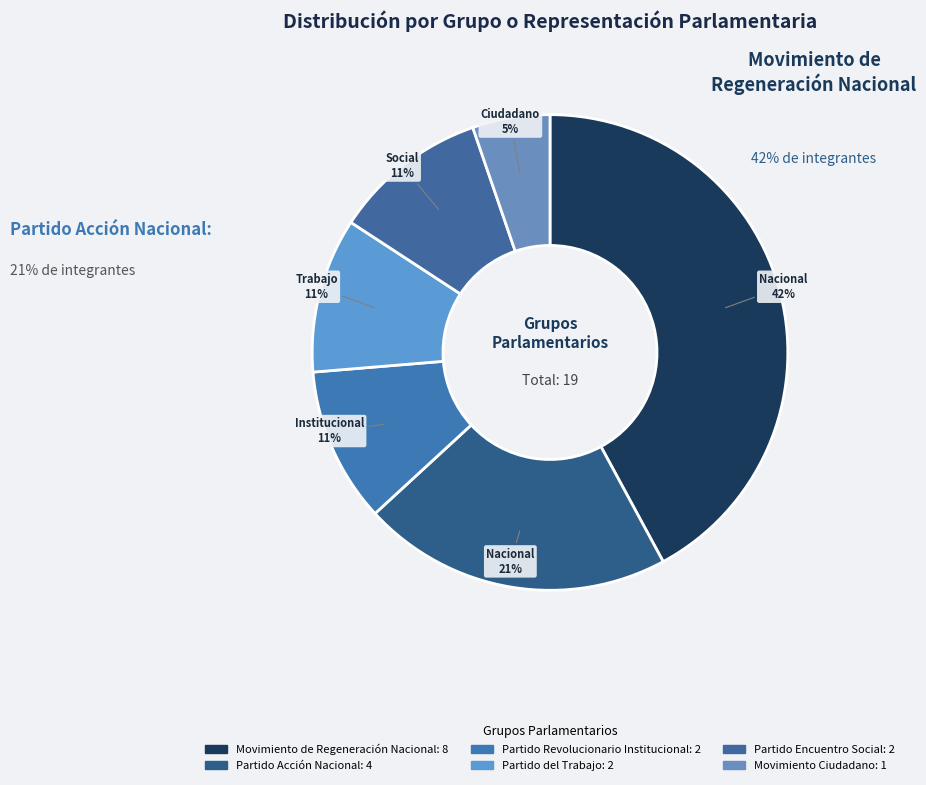

How many segments does this pie chart have?

6